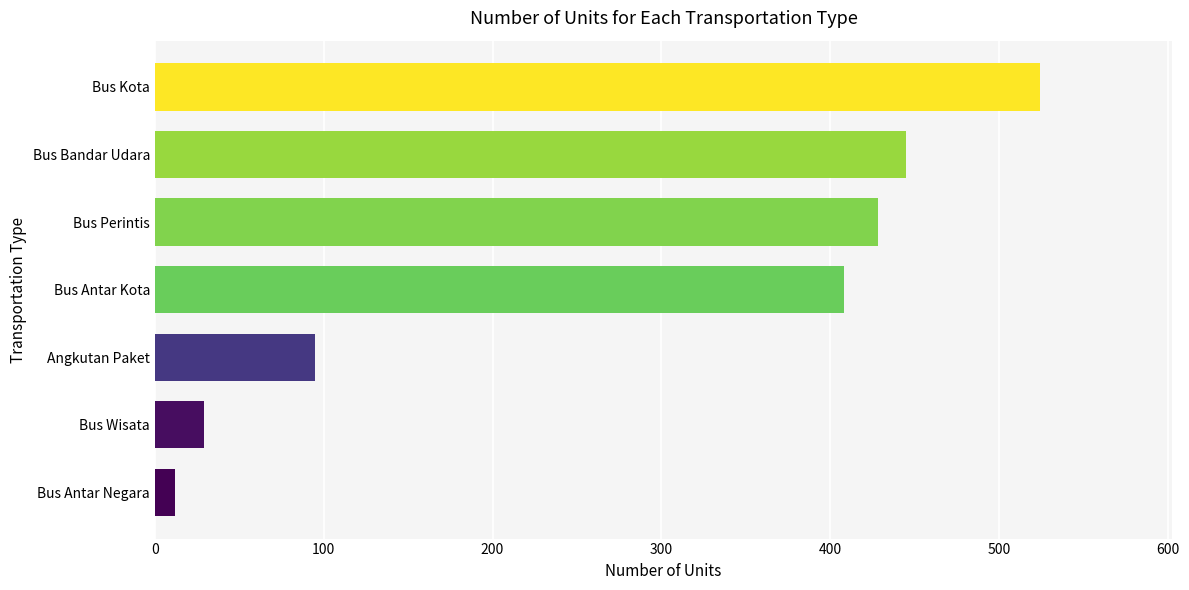

How many data points are less than 408?

3